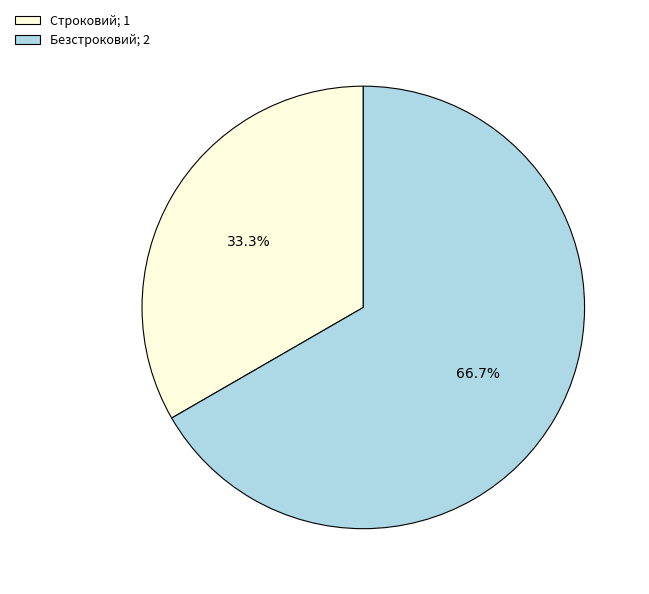

How many segments does this pie chart have?

2